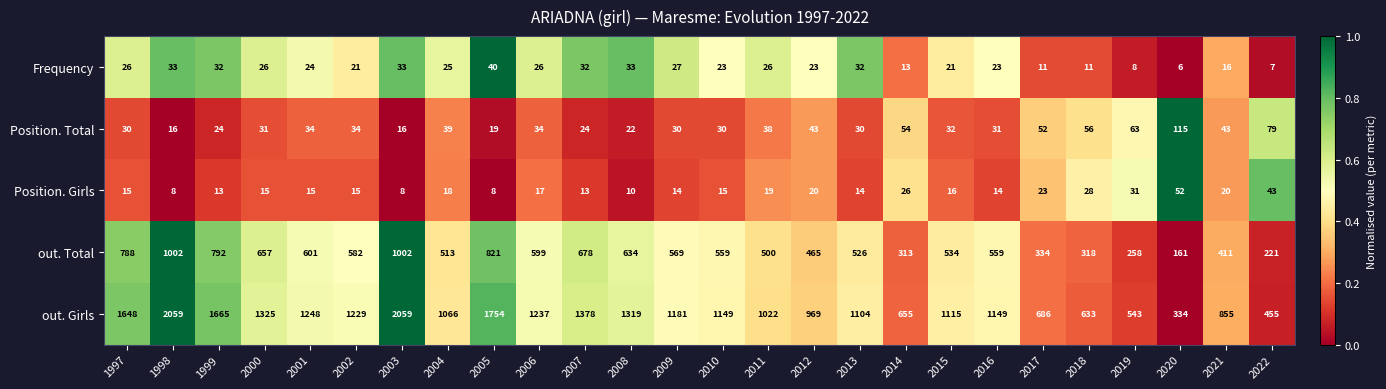

What is the lowest value of the Position. Girls series?

8